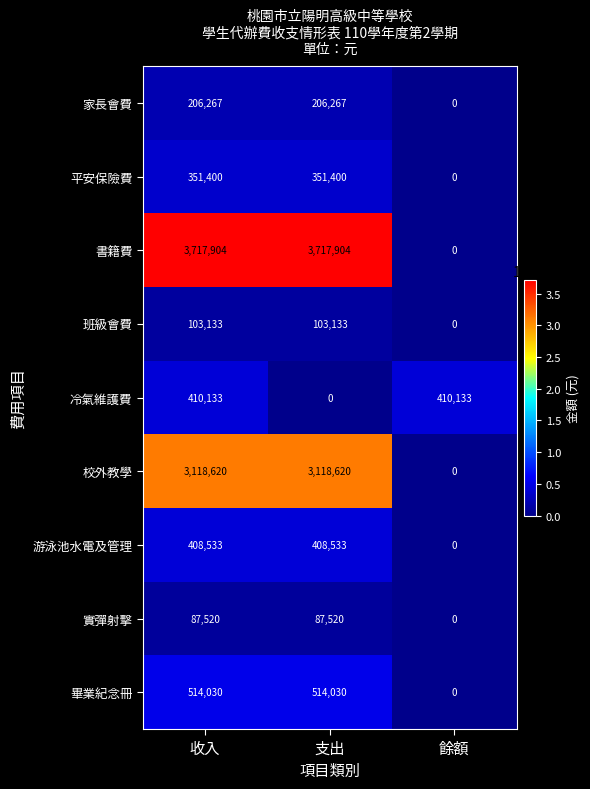

Which series has the largest total across all categories?

書籍費